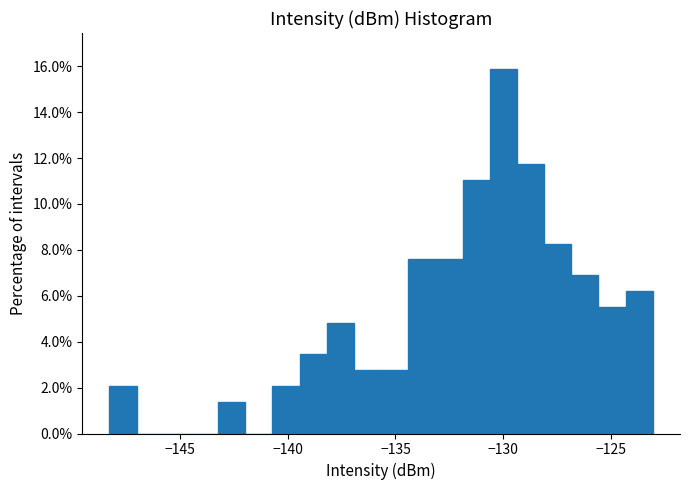

Read against the x-axis, roughly where is the centre of the tallest bar?

-130.0